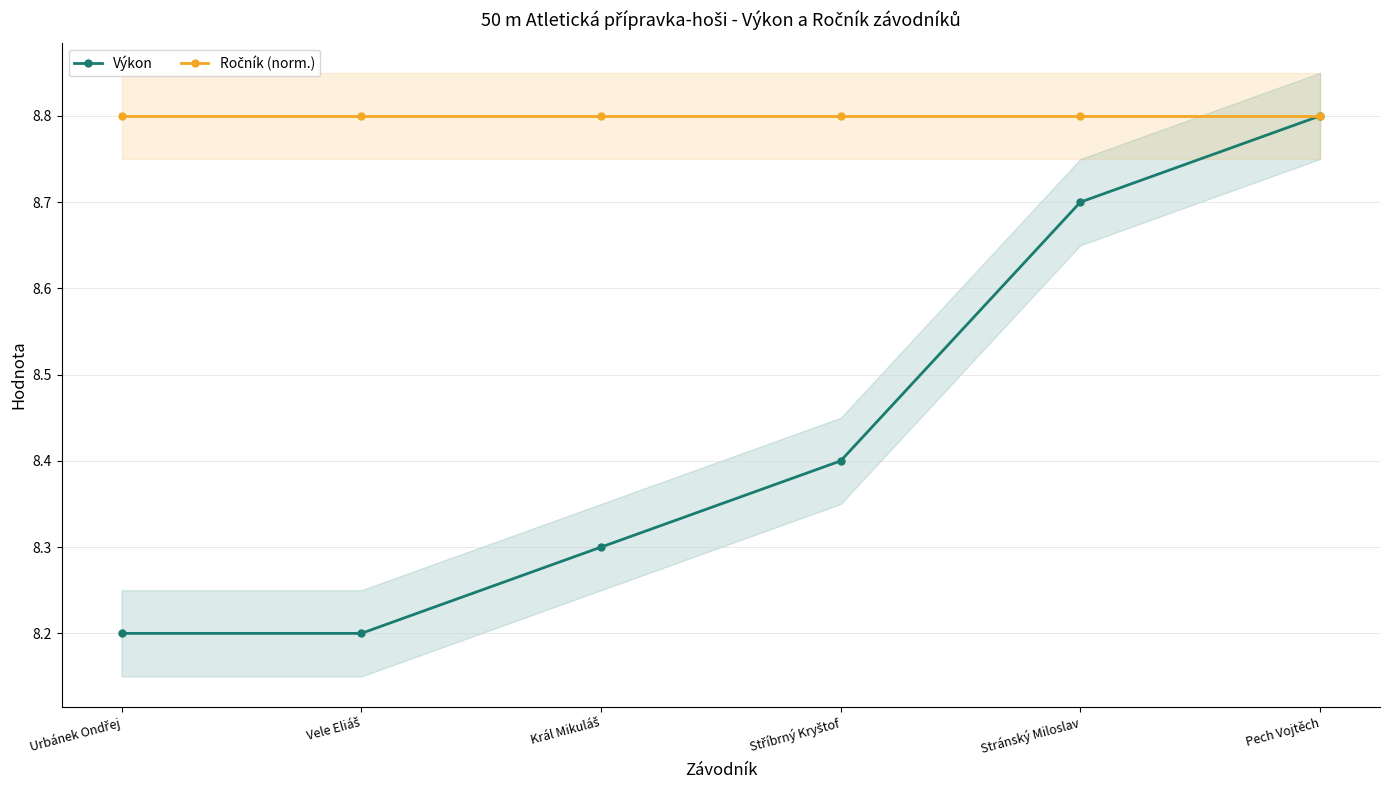

Between Stránský Miloslav and Vele Eliáš, which is larger?

Stránský Miloslav